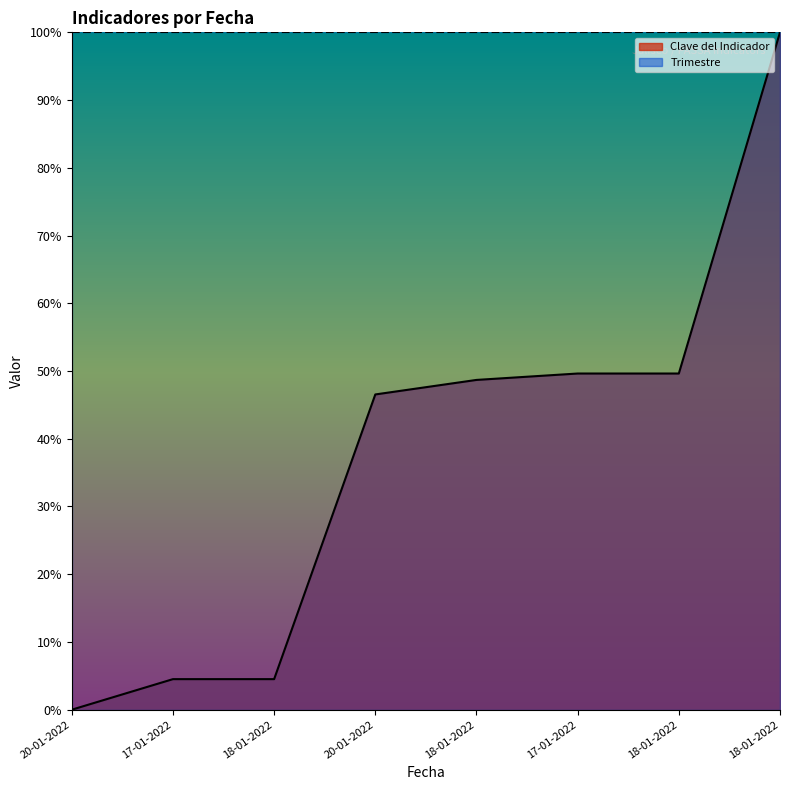

Where is the data nearest to the value 0?

20-01-2022